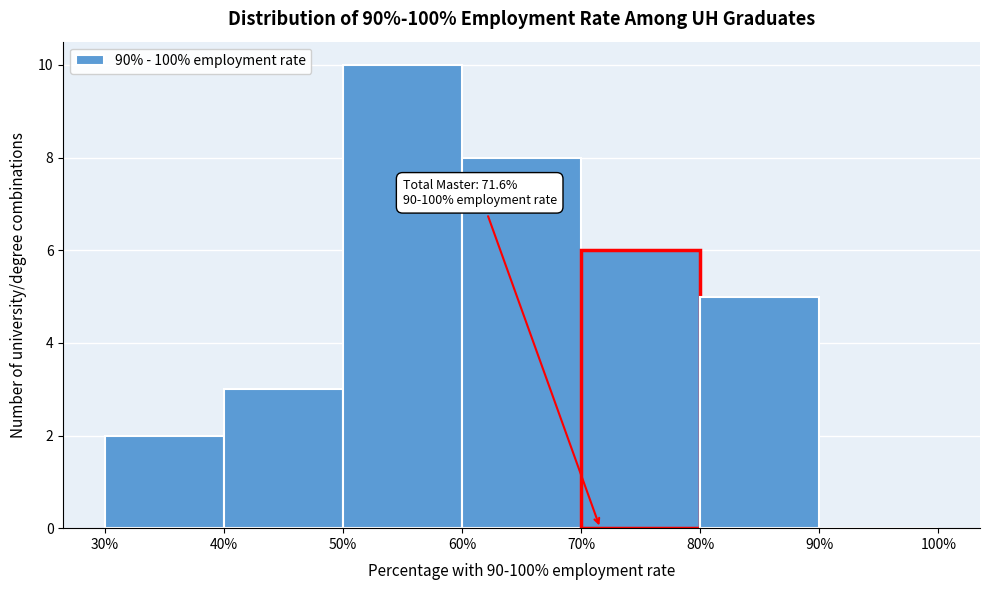

Over which range of the x-axis is the bar tallest?

50% to 60%